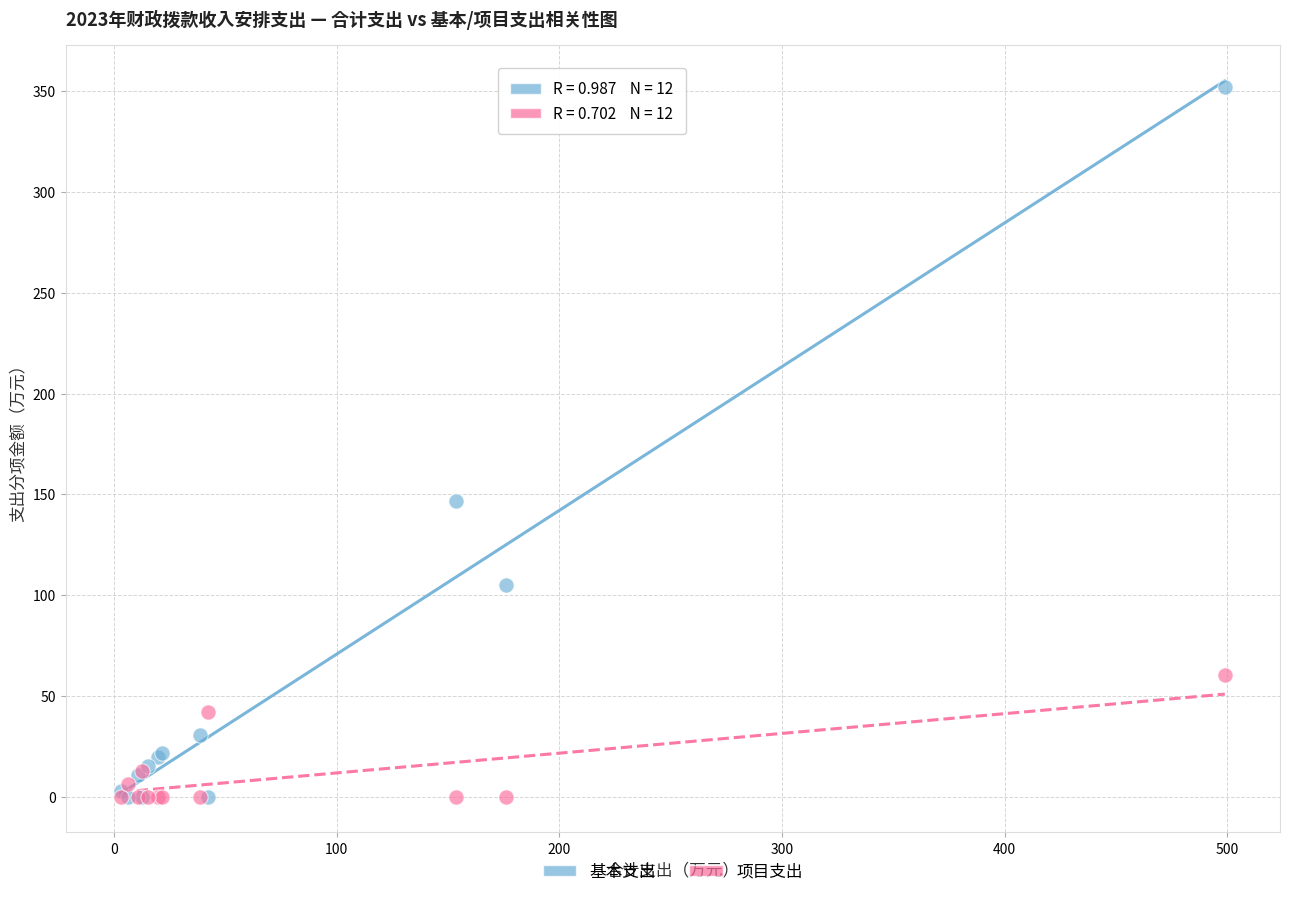

In the 基本支出 series, what Y value is closest to 176?

146.8